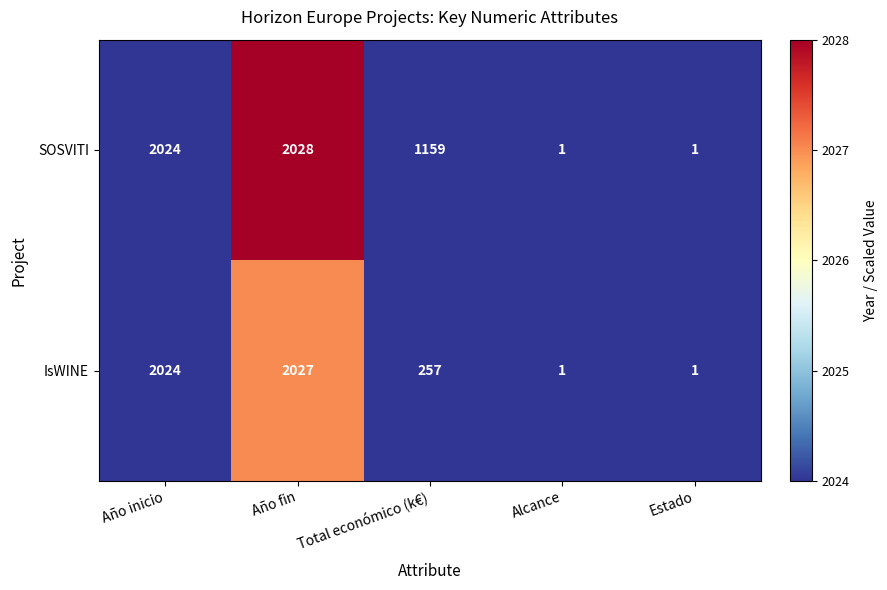

Read the SOSVITI value at Total económico (k€).

1159